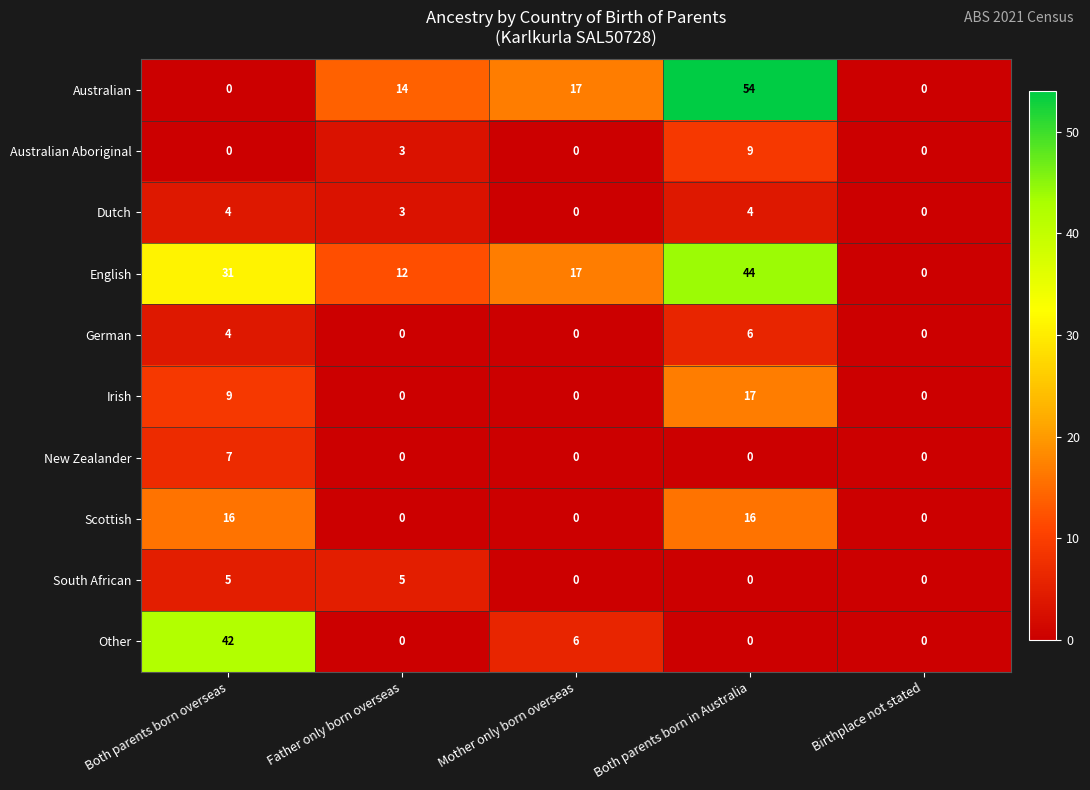

Rank the series by their maximum value, from lowest to highest.

Dutch, South African, German, New Zealander, Australian Aboriginal, Scottish, Irish, Other, English, Australian